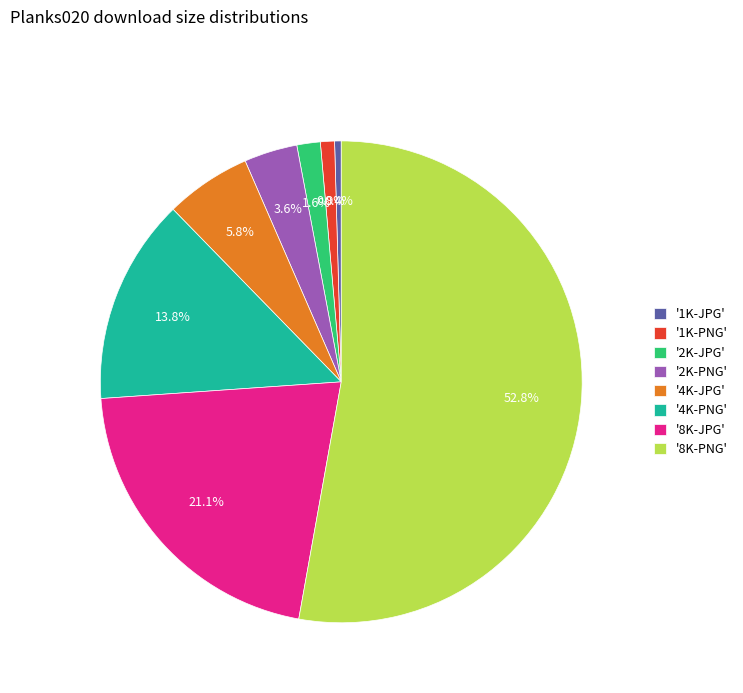

Rank the categories by value from highest to lowest.

'8K-PNG', '8K-JPG', '4K-PNG', '4K-JPG', '2K-PNG', '2K-JPG', '1K-PNG', '1K-JPG'